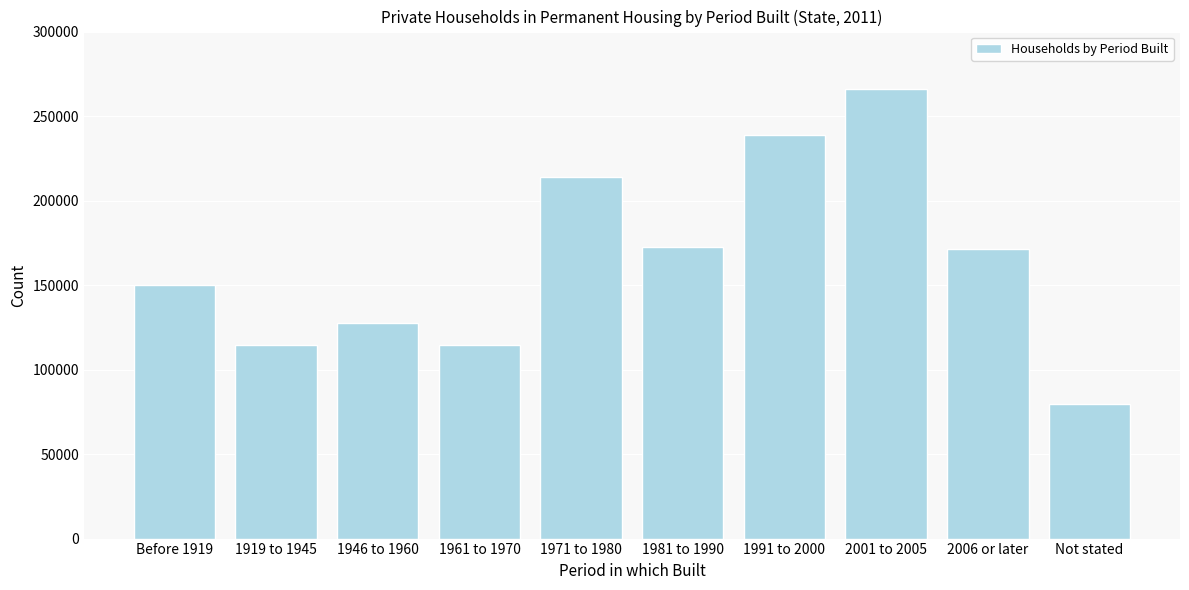

What is the minimum value shown in the chart?

79610